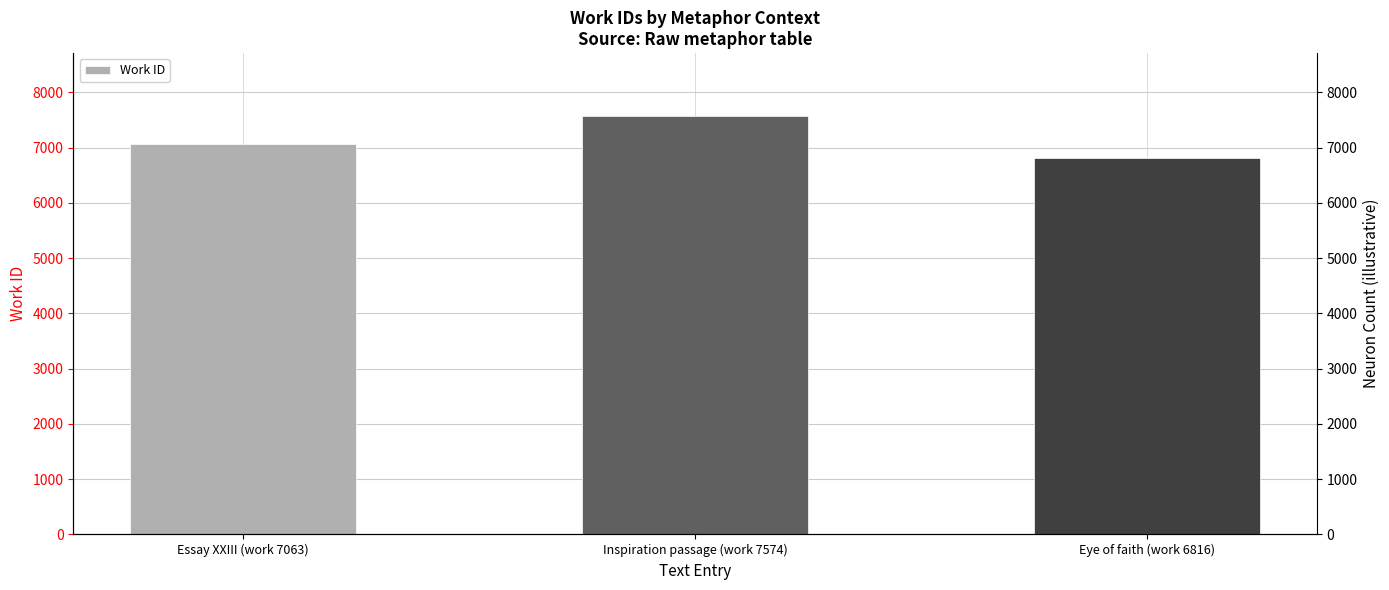

What is the greatest value displayed?

7574